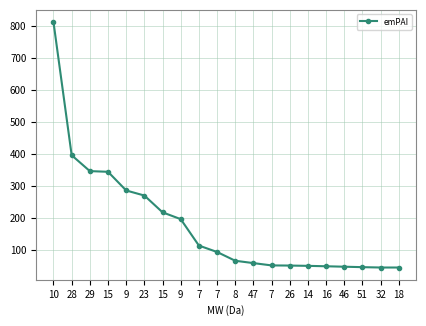

Count the number of values greater than 93.

10